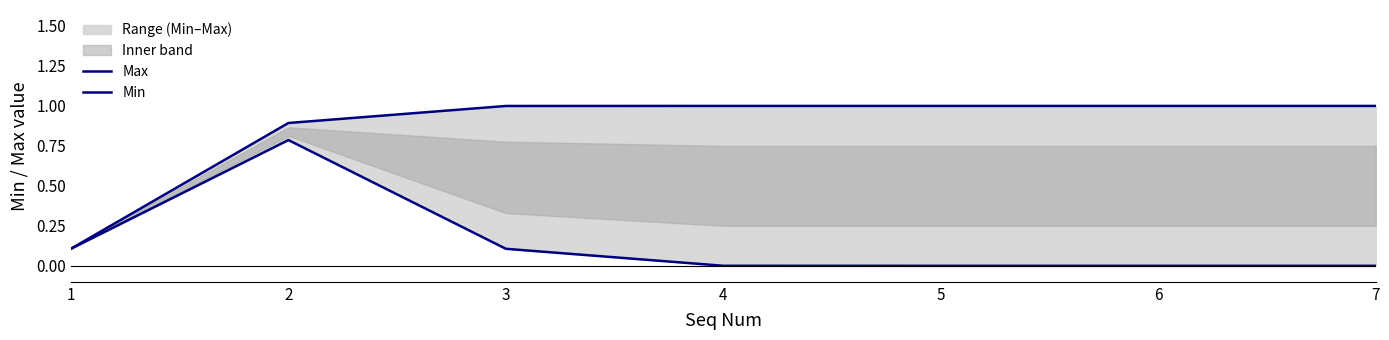

Which has a higher value, 3 or 5?

5